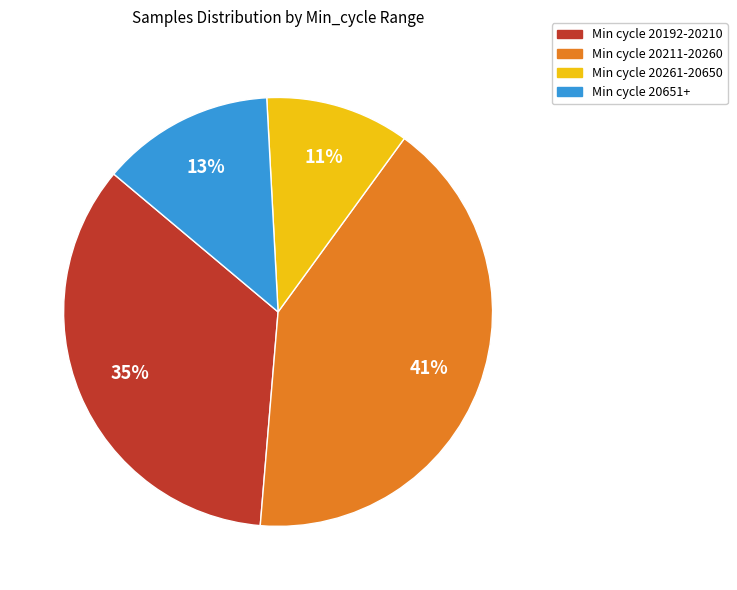

To the nearest percent, what is the difference between the largest and smallest slice percentages?

30%